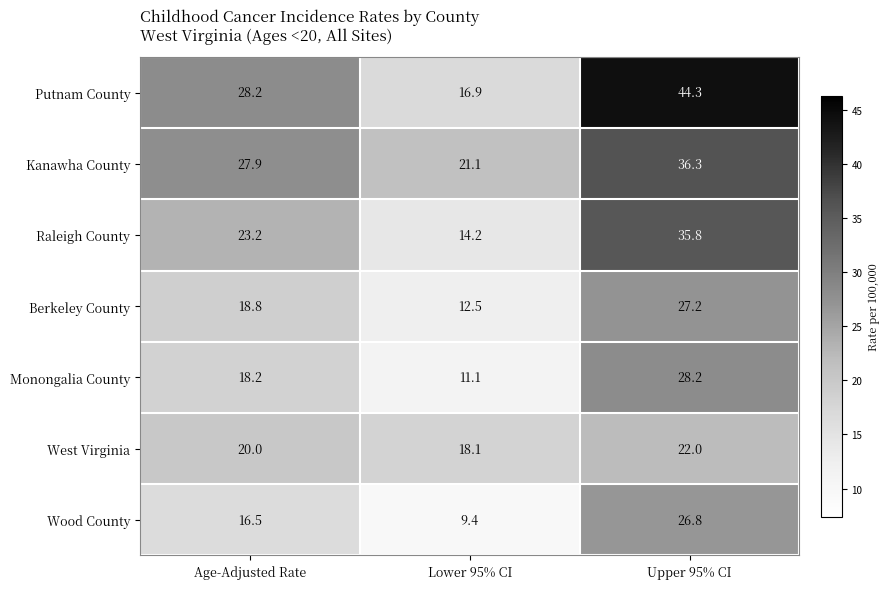

Between Age-Adjusted Rate and Upper 95% CI, which series saw the biggest shift?

Putnam County